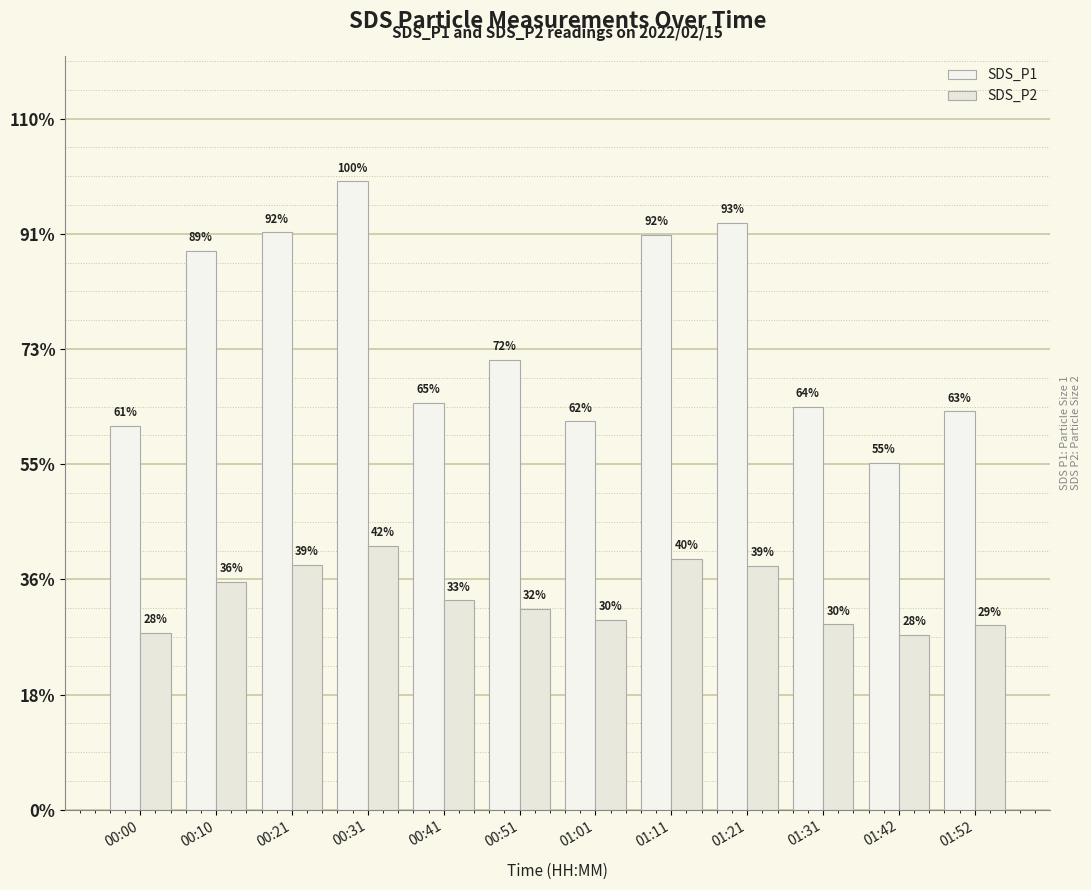

How many values in the SDS_P2 series exceed 47?

6